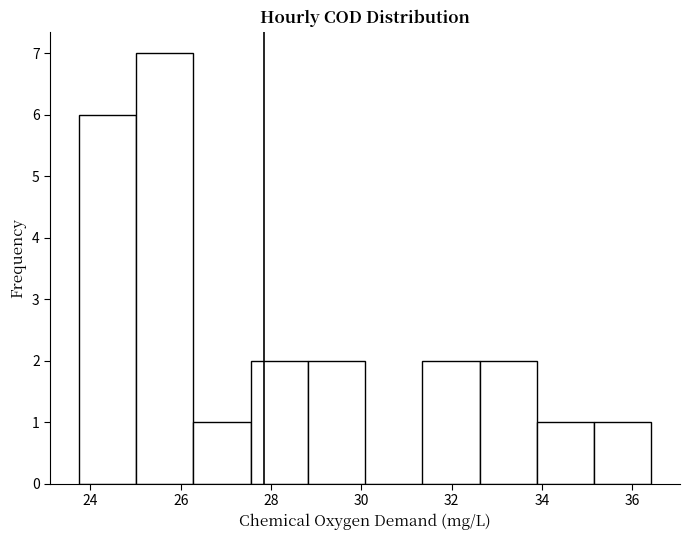

Reading left to right, list every bar in this chart as the range it spans on the x-axis followed by its height. Neither the bar edges nor the heights are printed on the chart, so give them approximately, as read against the axes.

23.8 to 25.0: 6
25.0 to 26.2: 7
26.2 to 27.6: 1
27.6 to 28.8: 2
28.8 to 30.0: 2
30.0 to 31.4: 0
31.4 to 32.6: 2
32.6 to 33.8: 2
33.8 to 35.2: 1
35.2 to 36.4: 1